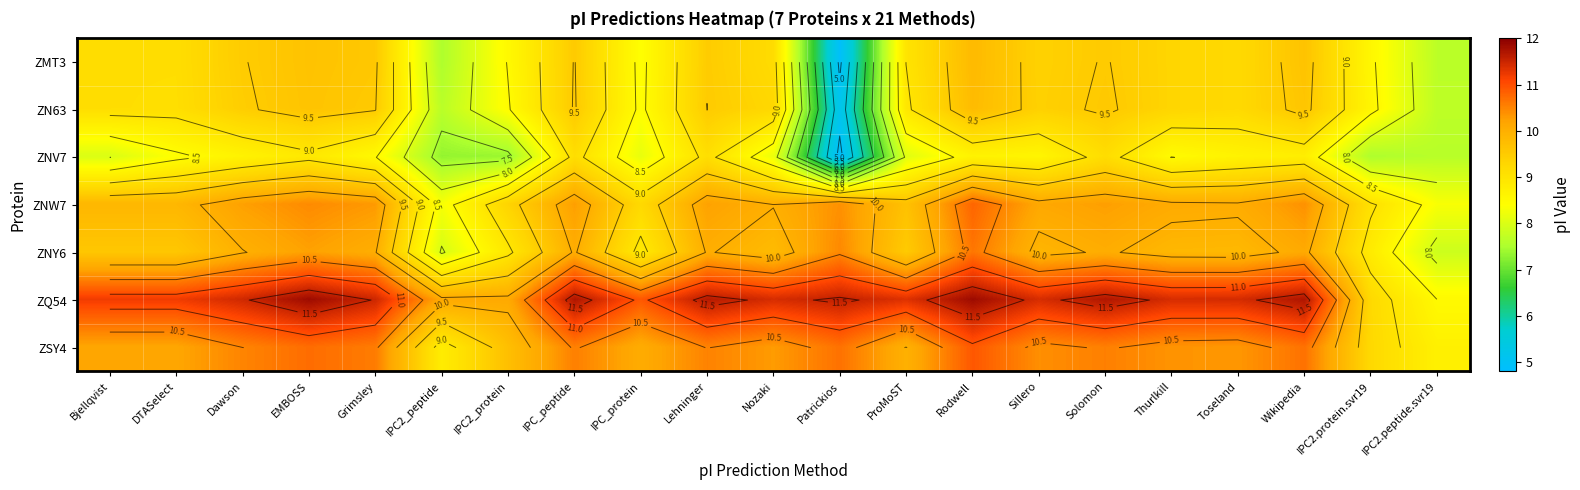

At which label does ZNY6 reach its peak?

Rodwell